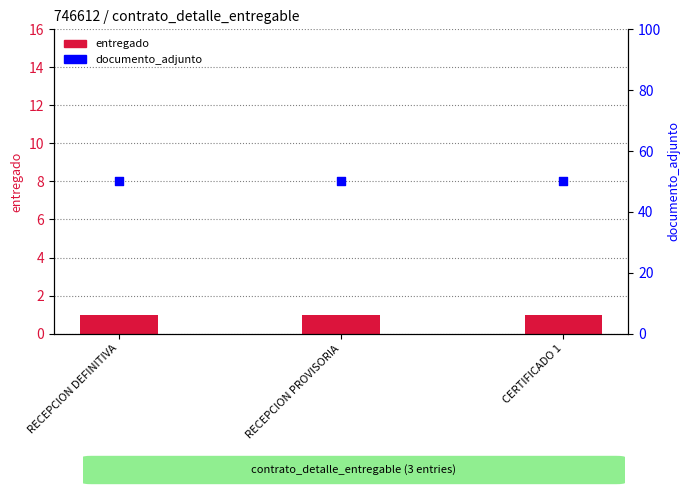

Which series reaches the maximum Y coordinate?

documento_adjunto